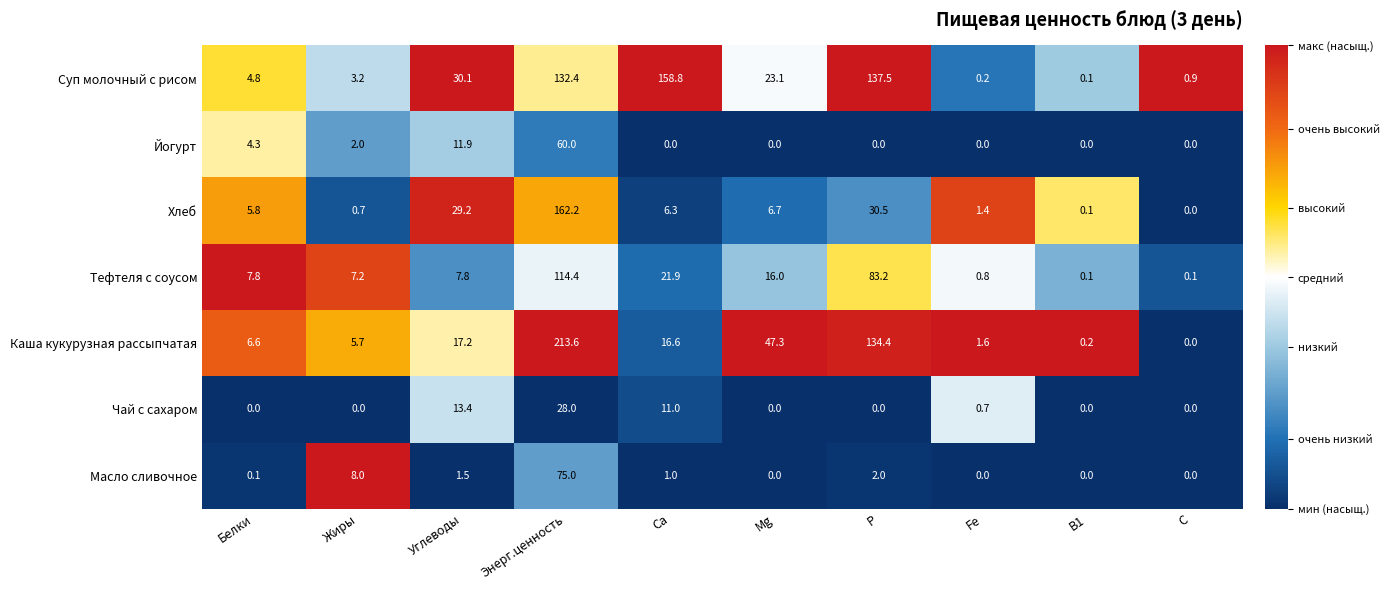

Count the number of data series in this chart.

7